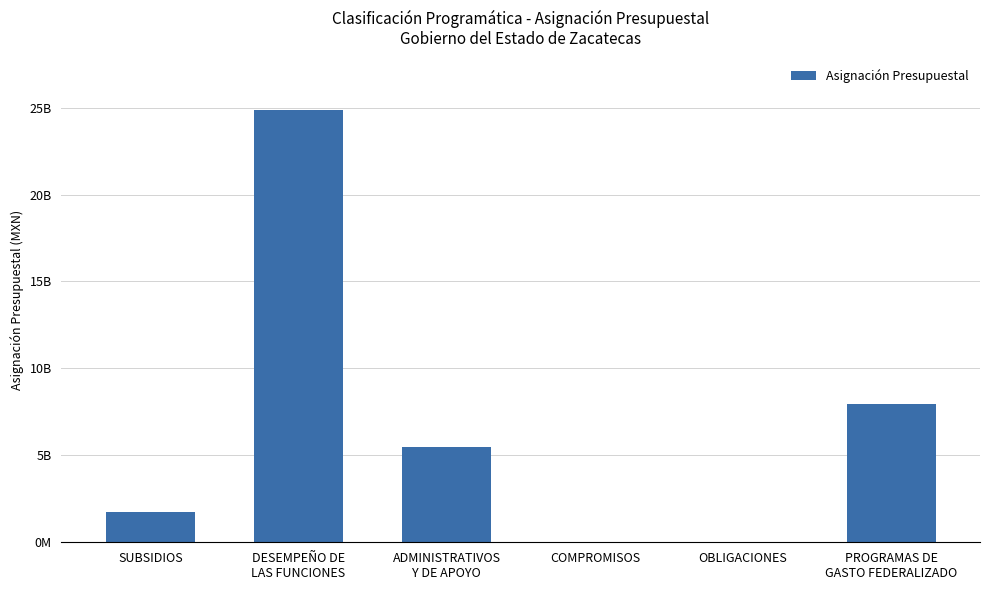

Does the chart contain any negative values?

No